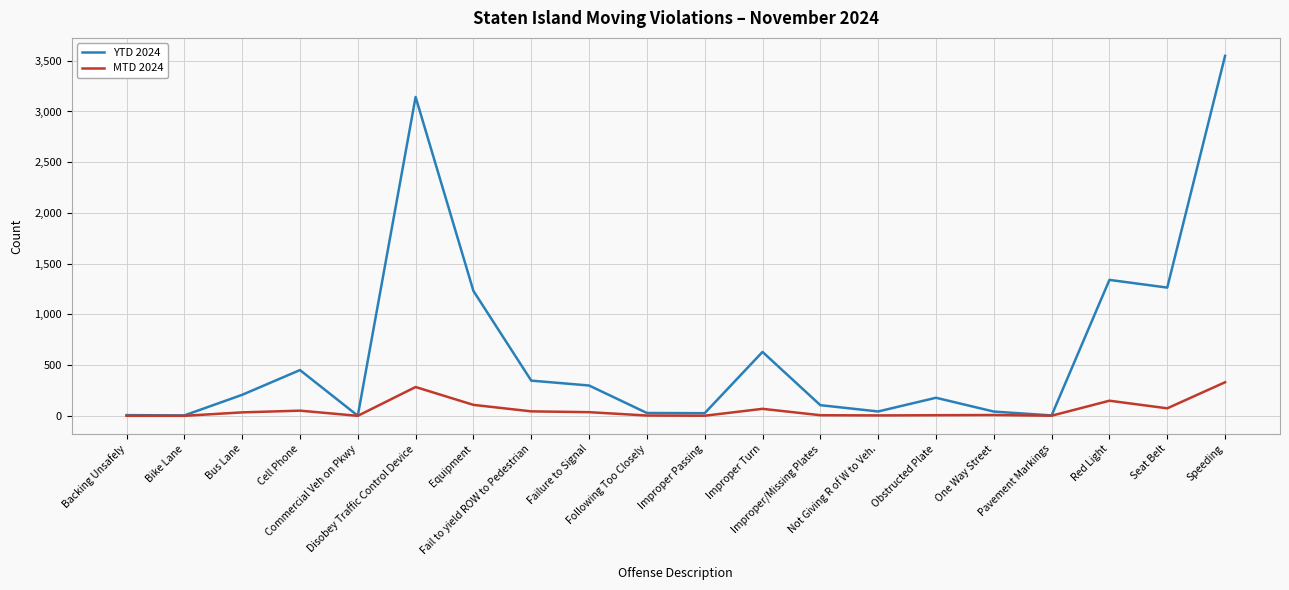

What is the maximum value for YTD 2024?

3548